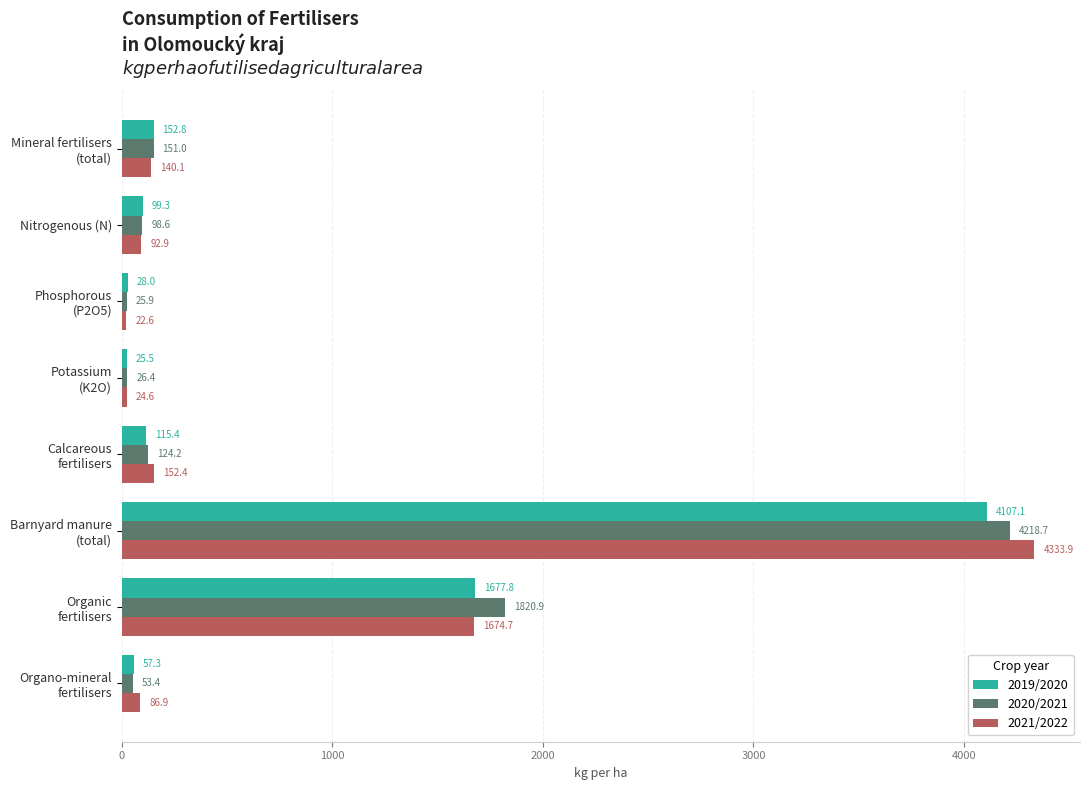

At which category is the sum across all series the highest?

Barnyard manure
(total)